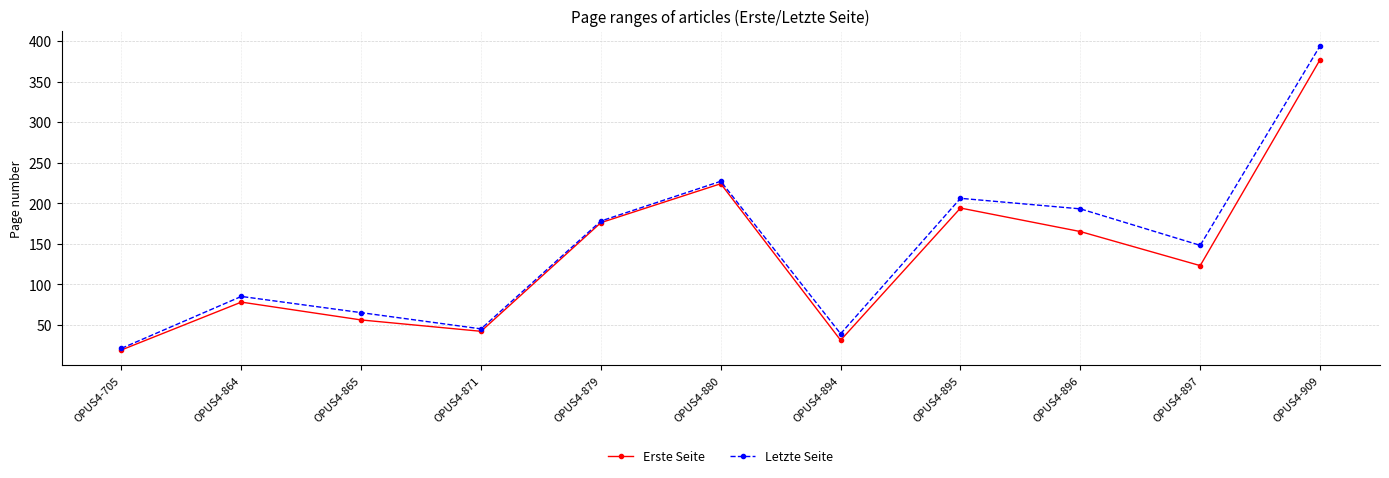

Which series has the largest total across all categories?

Letzte Seite